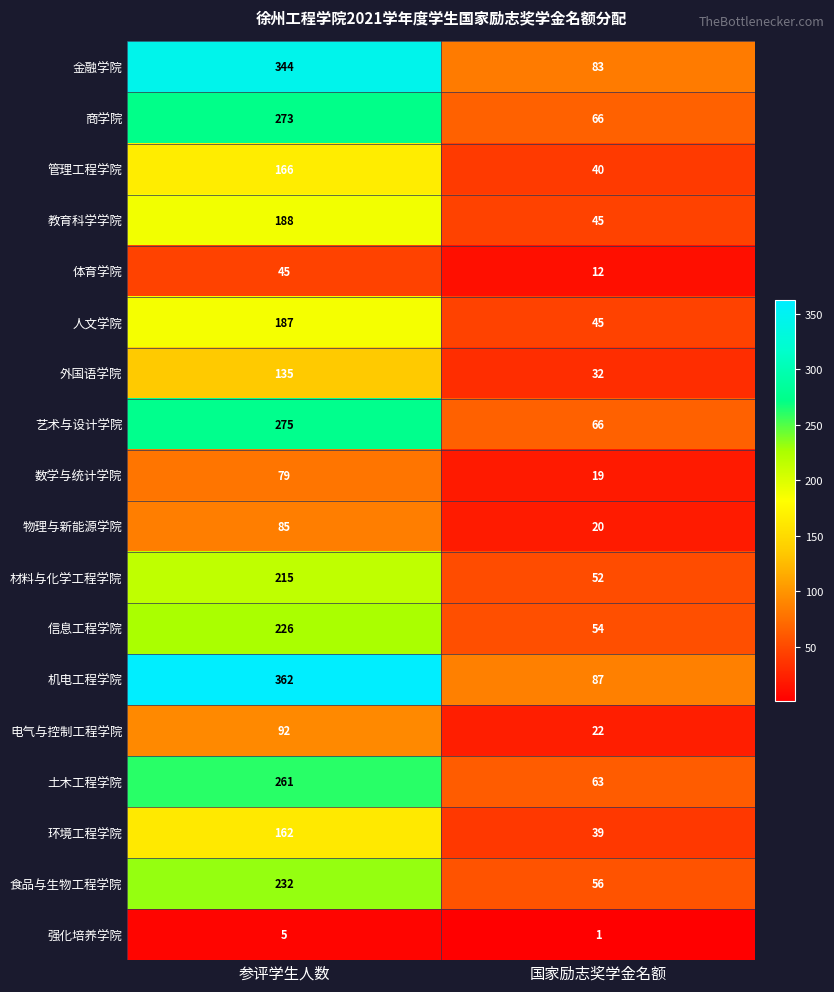

True or false: 艺术与设计学院 has a value of 108 at 国家励志奖学金名额.

False